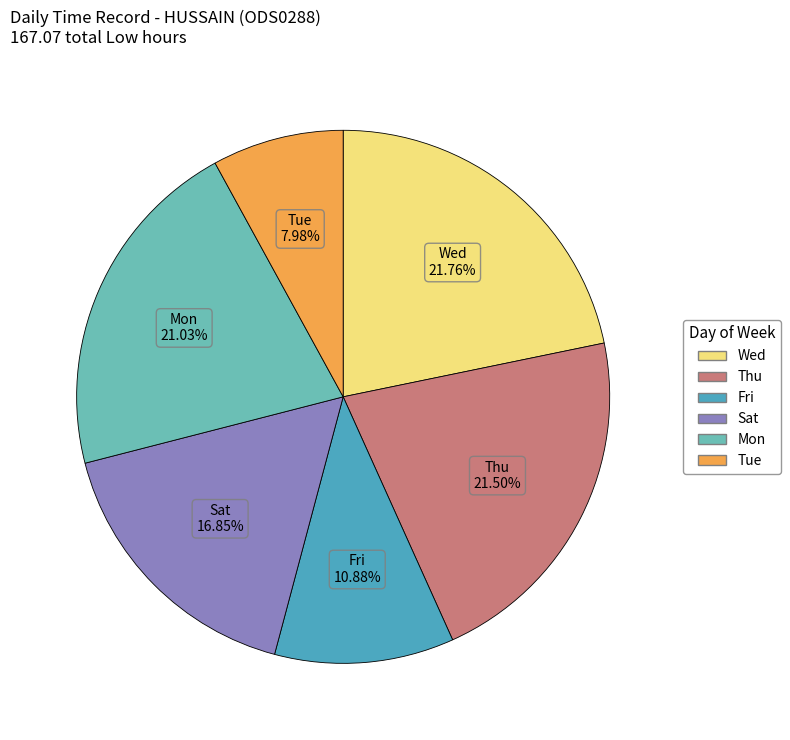

Does any single category account for the majority?

No